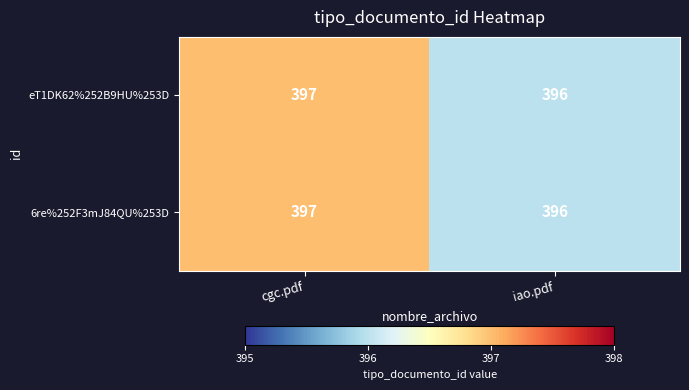

Reading right to left, list all the values displayed in this chart.

eT1DK62%252B9HU%253D: 396	397
6re%252F3mJ84QU%253D: 396	397